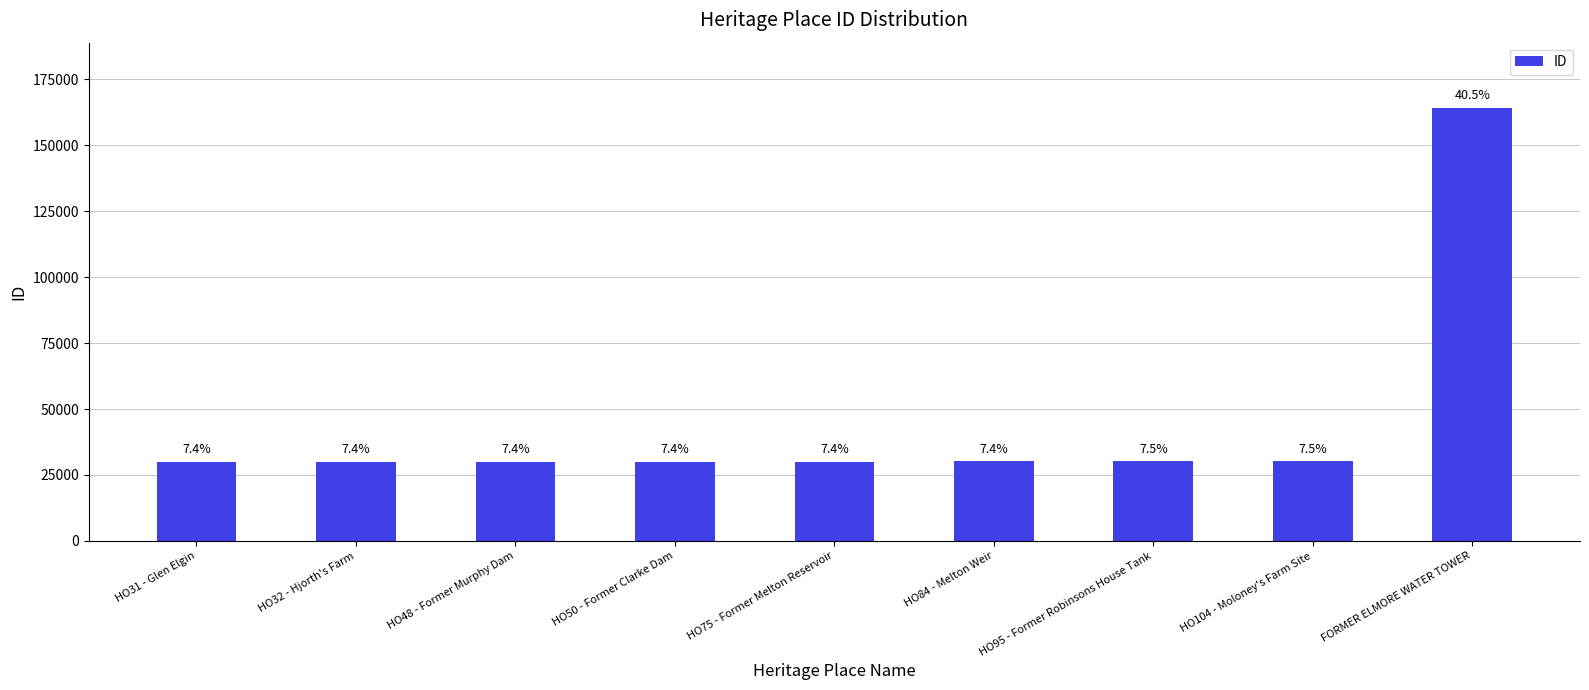

How many bars are there in total?

9